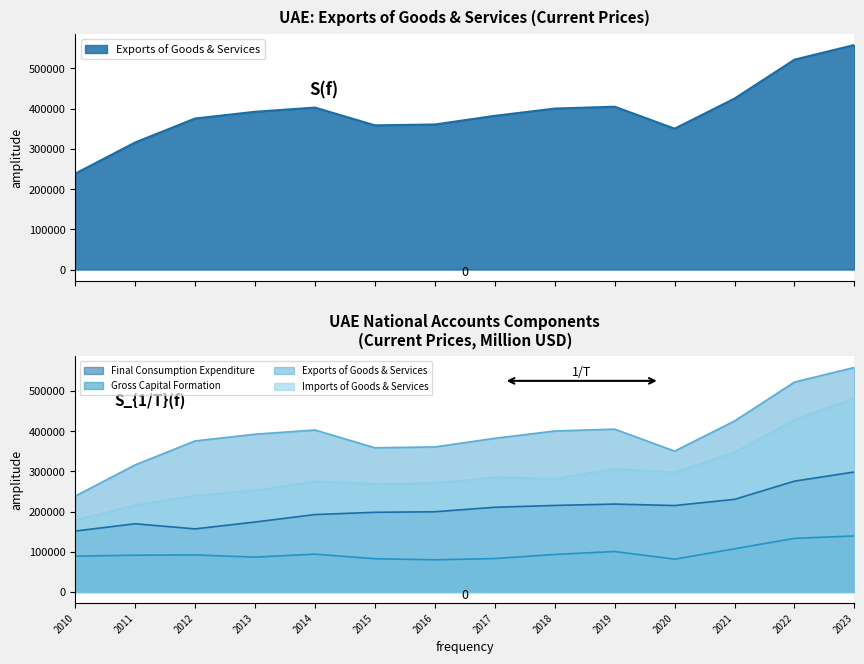

What is the approximate value of Exports of Goods & Services at 2016?

360626.3